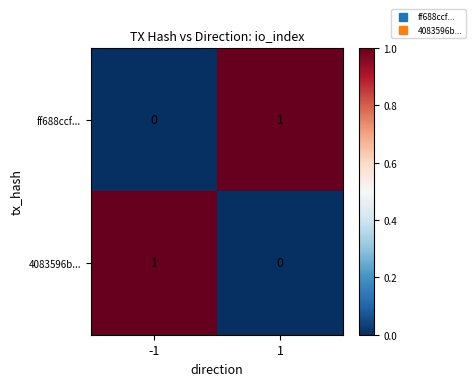

True or false: ff688ccf... has a value of 0 at -1.

True